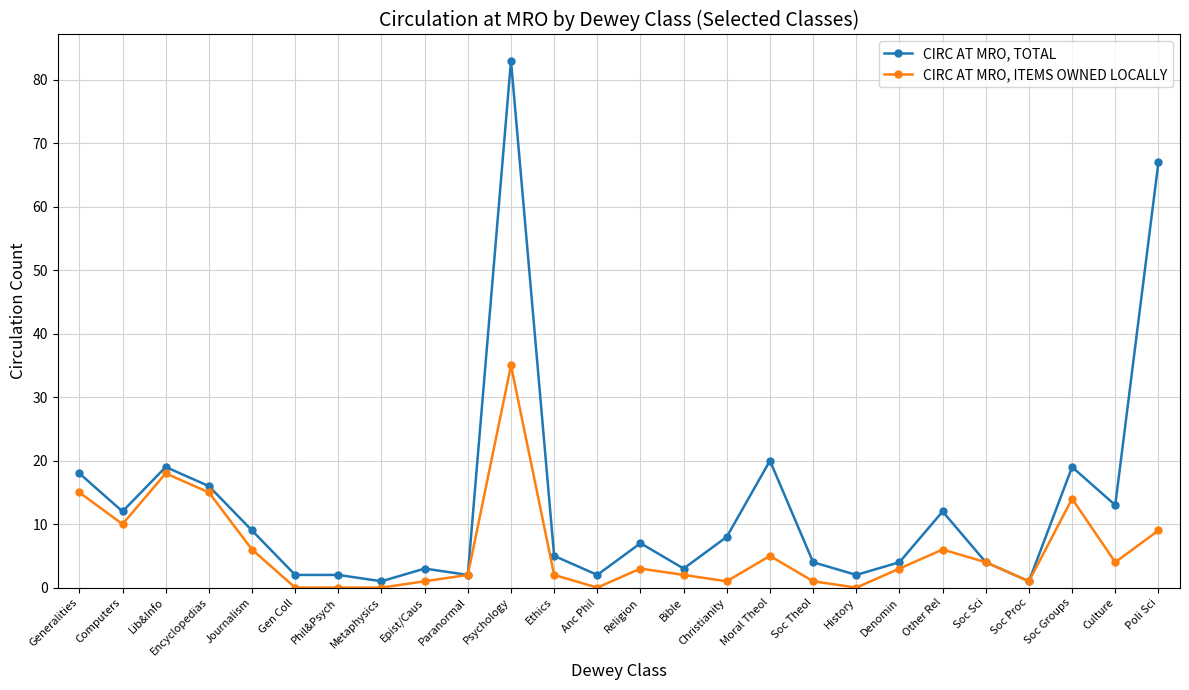

At which category does CIRC AT MRO, TOTAL reach its first local peak?

Lib&Info